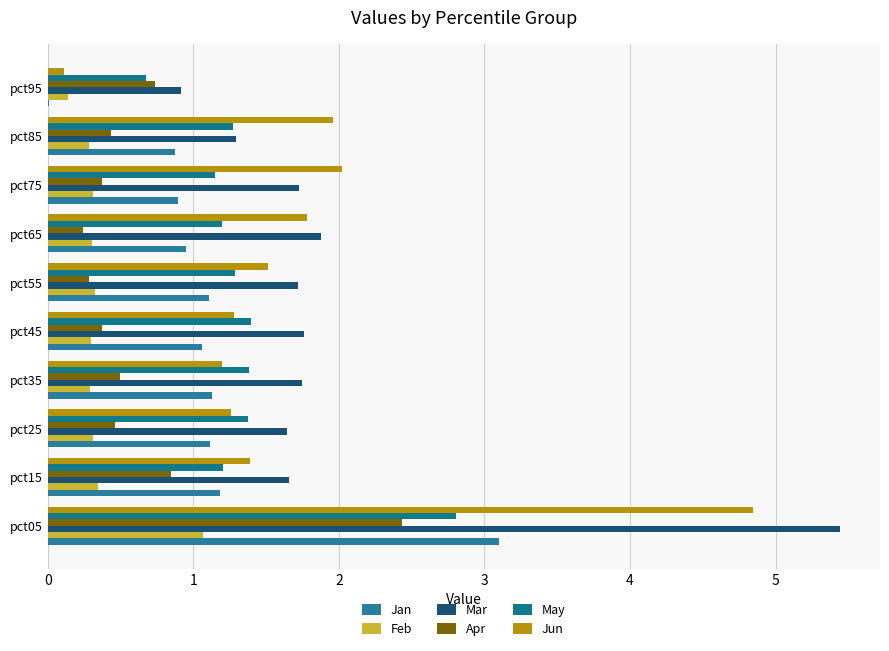

Count the number of categories in the chart.

10